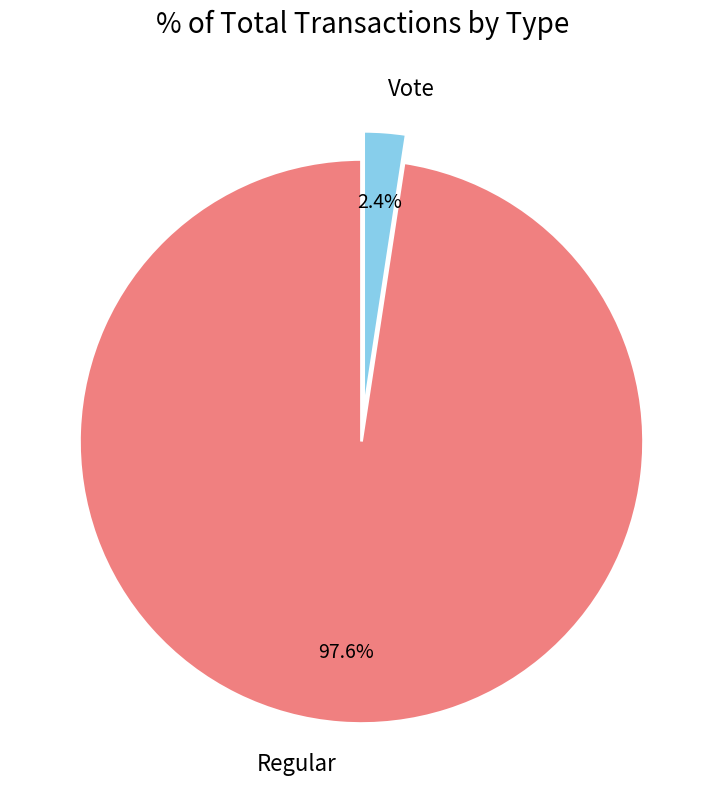

To the nearest percent, what is the combined percentage of Regular and Vote?

100%